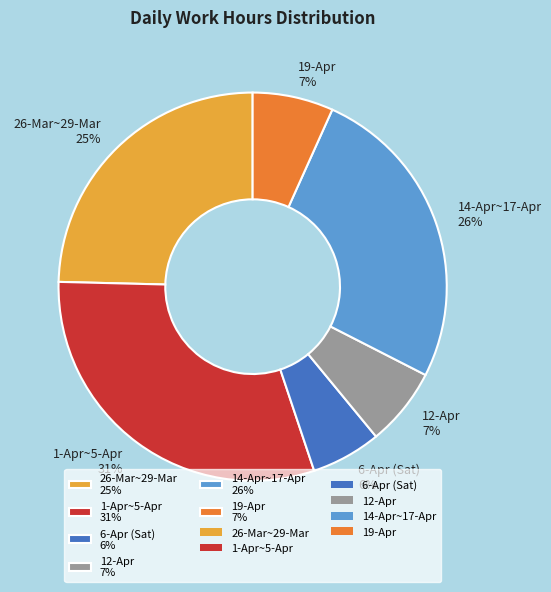

How many segments does this pie chart have?

6